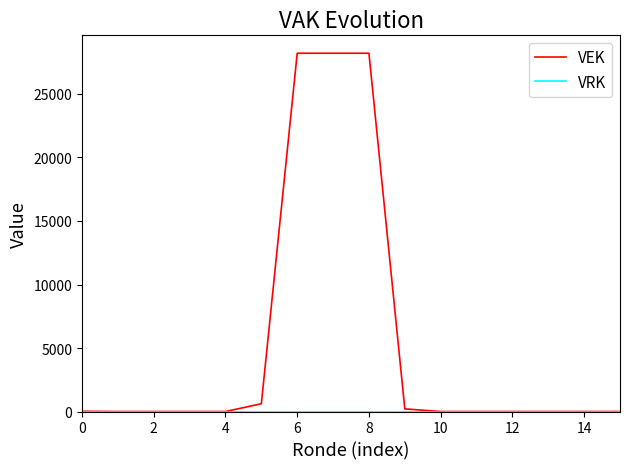

Which series has the widest spread of values?

VEK